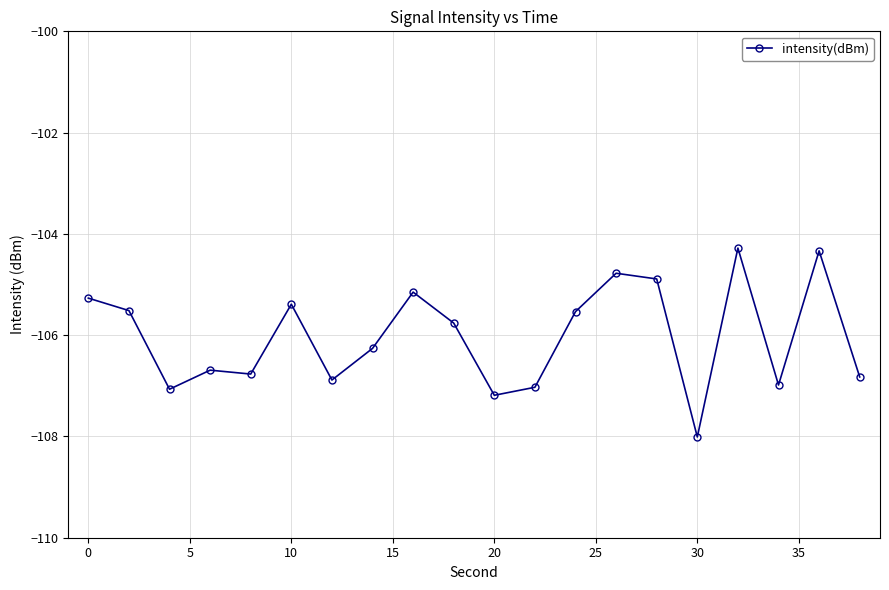

True or false: there are more than 1 points higher than both neighbors.

True